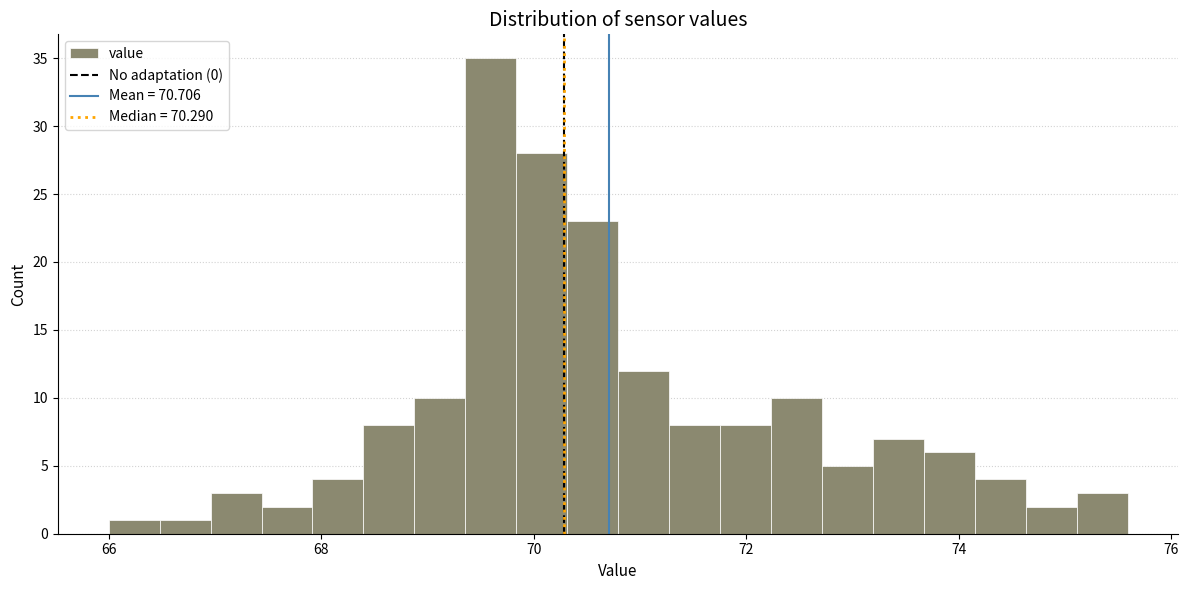

Around what value on the x-axis is the tallest bar? Give the approximate position of its centre, as read against the axis.

69.6